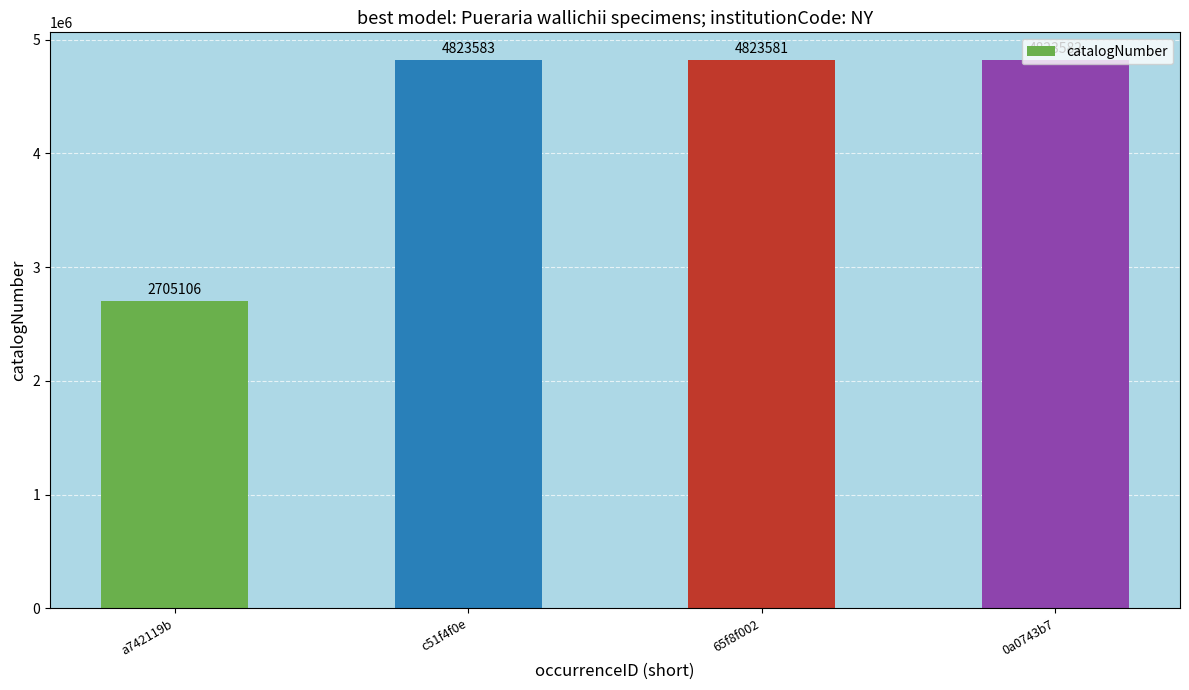

How many categories are shown in the chart?

4